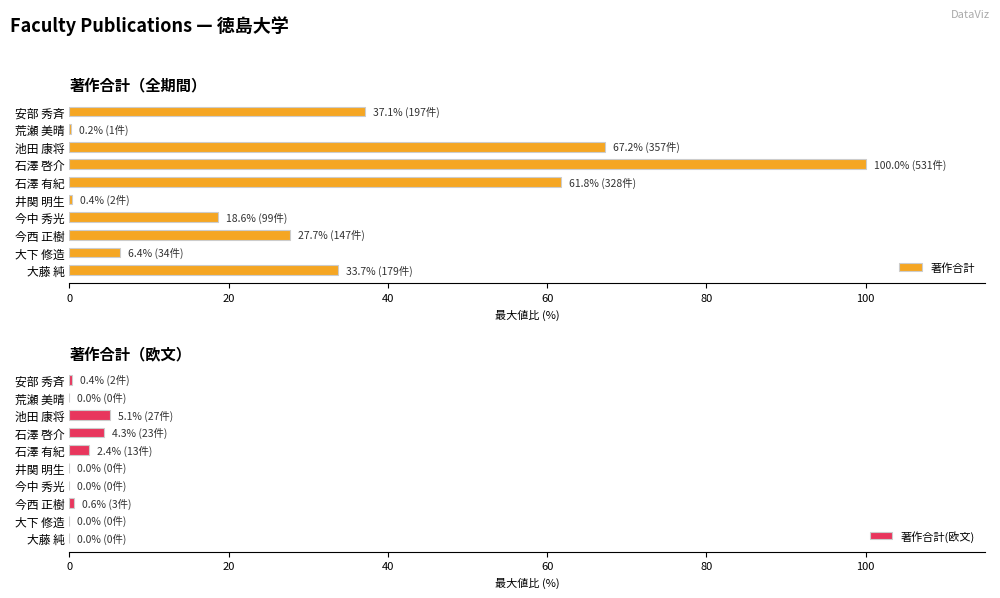

The 著作合計 series shows 100.0 at 石澤 啓介. True or false?

True